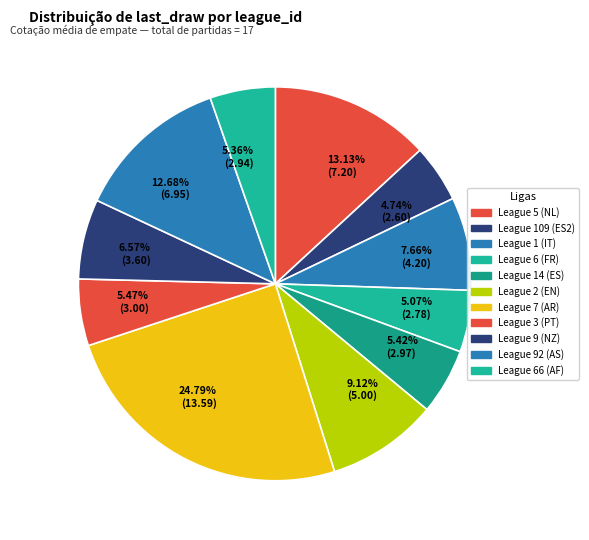

Count the number of slices in the pie.

11